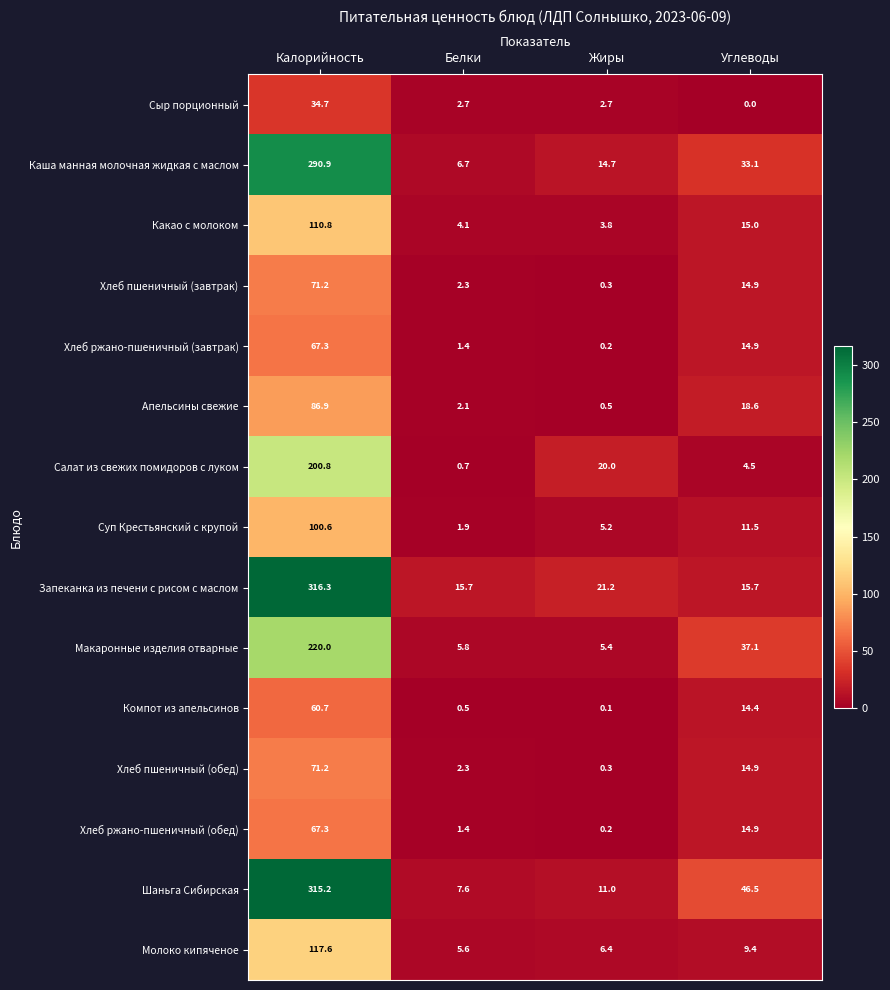

What is the spread (max minus min) of values at Жиры?

21.1